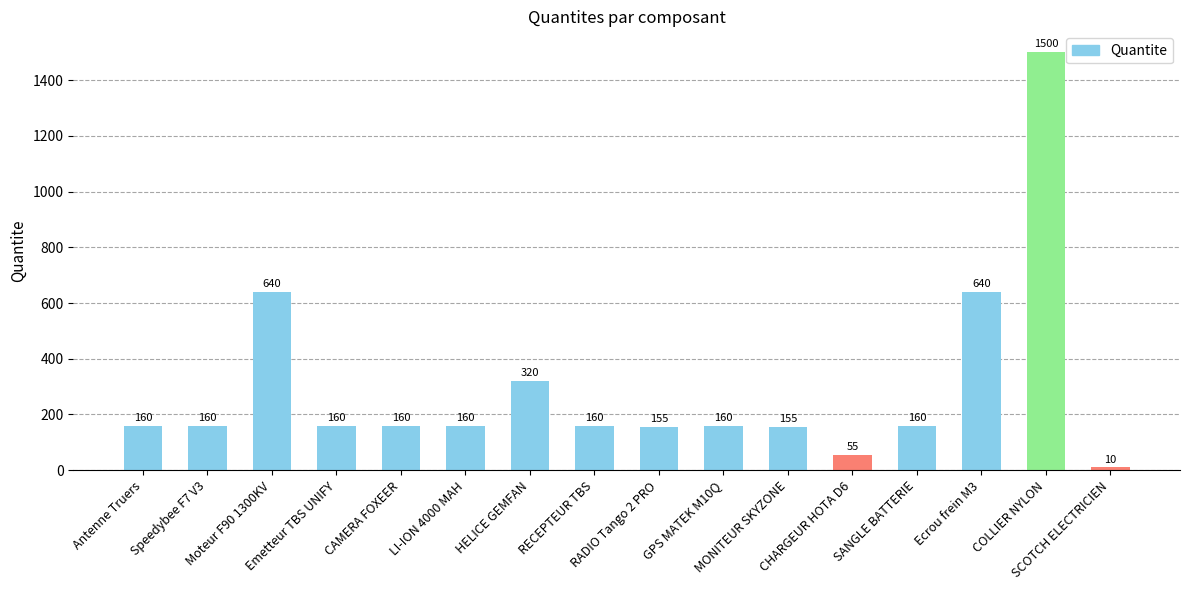

How many bars are there in total?

16